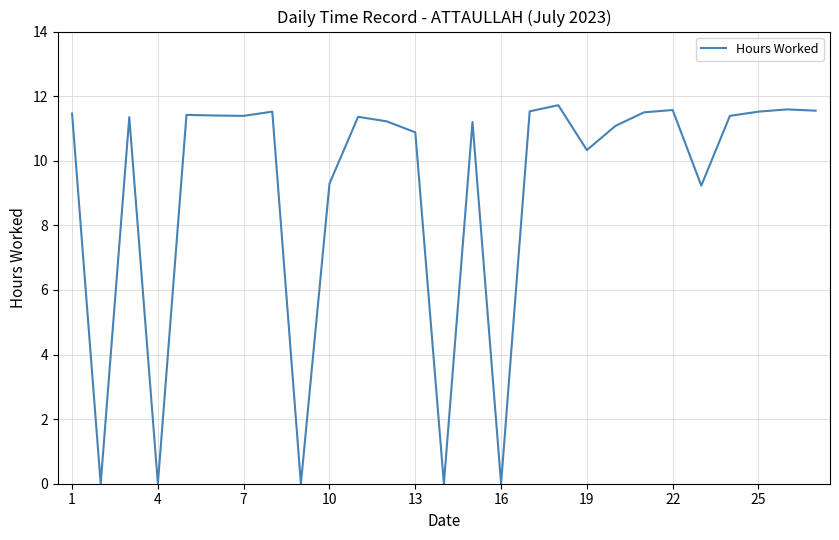

What is the maximum value shown in the chart?

11.7